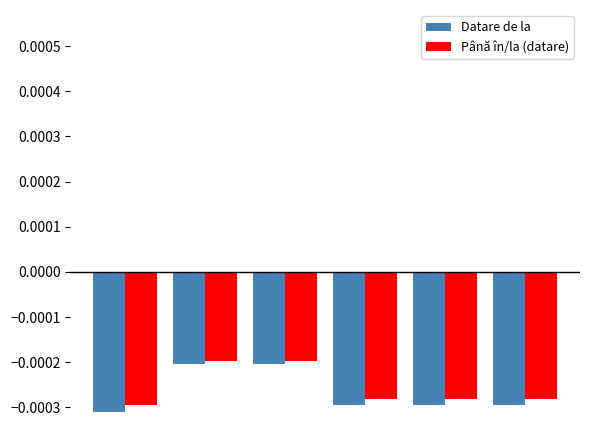

What are all the series names shown in the legend?

Datare de la, Până în/la (datare)